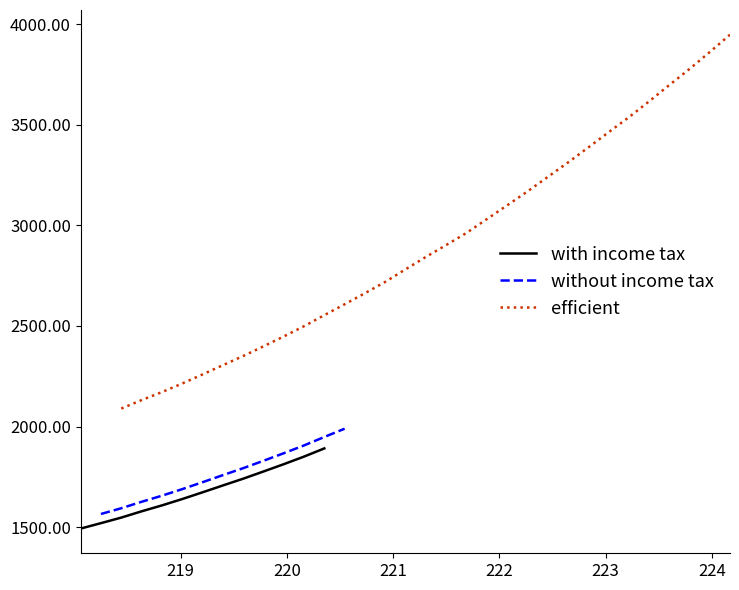

True or false: there are more than 0 points higher than both neighbors.

False